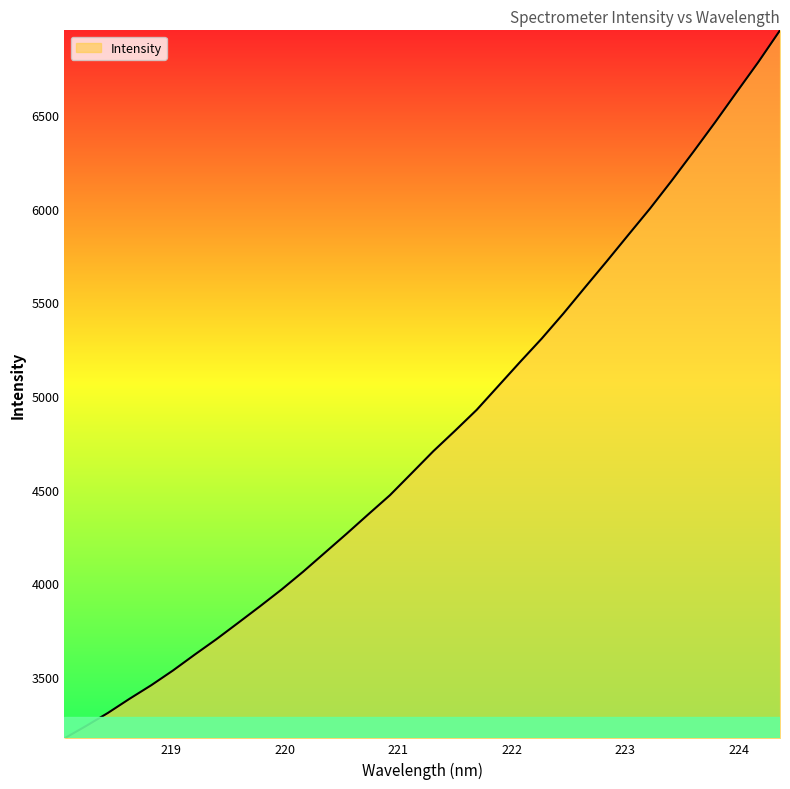

What is the maximum value shown in the chart?

6951.2